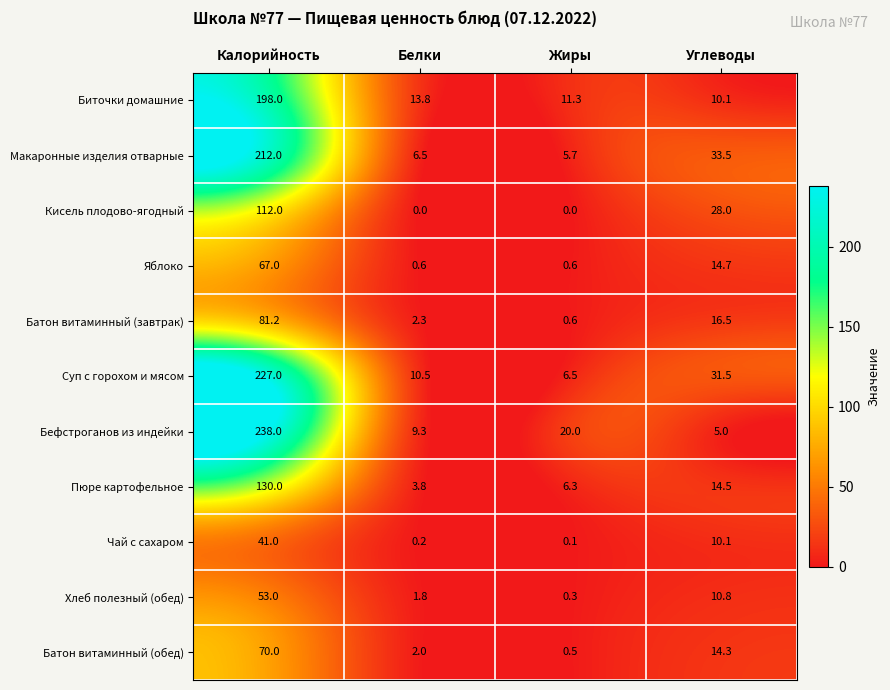

What is the maximum value shown in the chart?

238.0